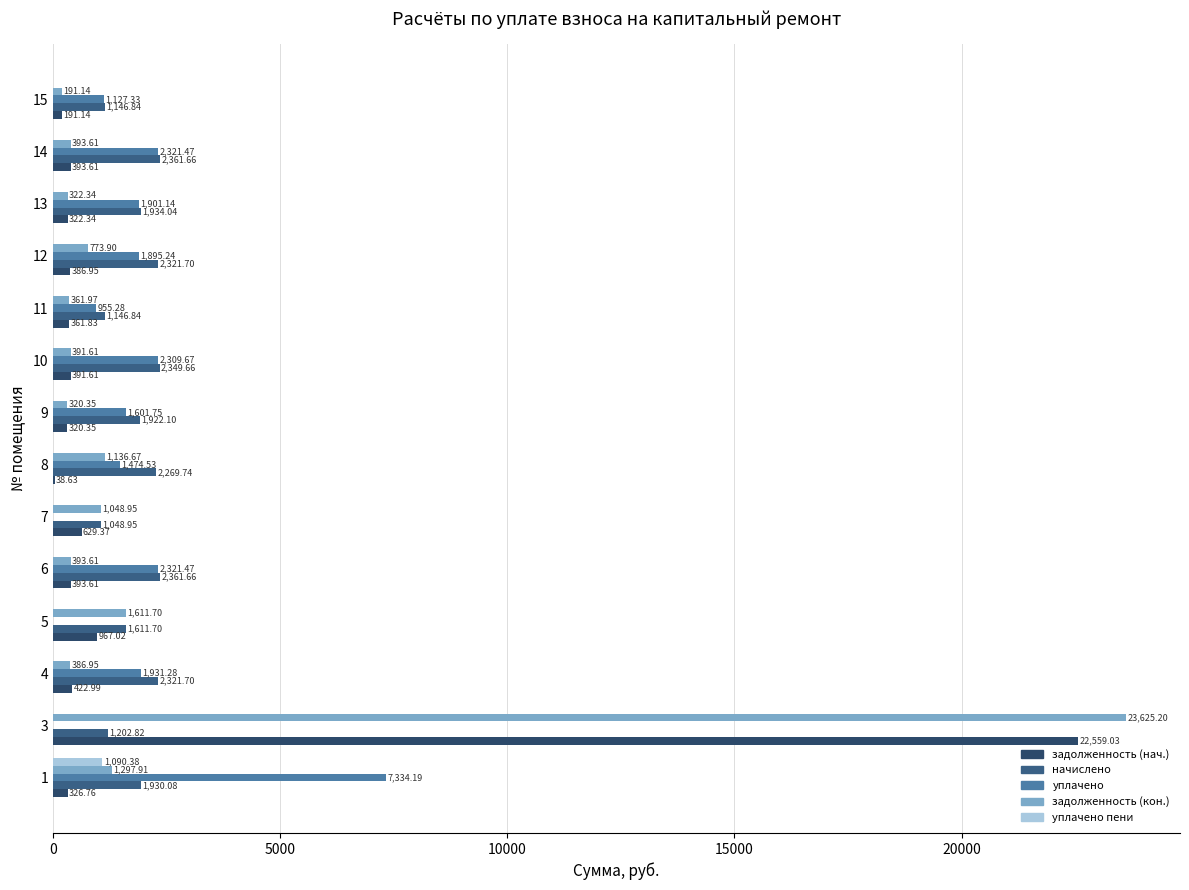

What are all the series names shown in the legend?

задолженность (нач.), начислено, уплачено, задолженность (кон.), уплачено пени